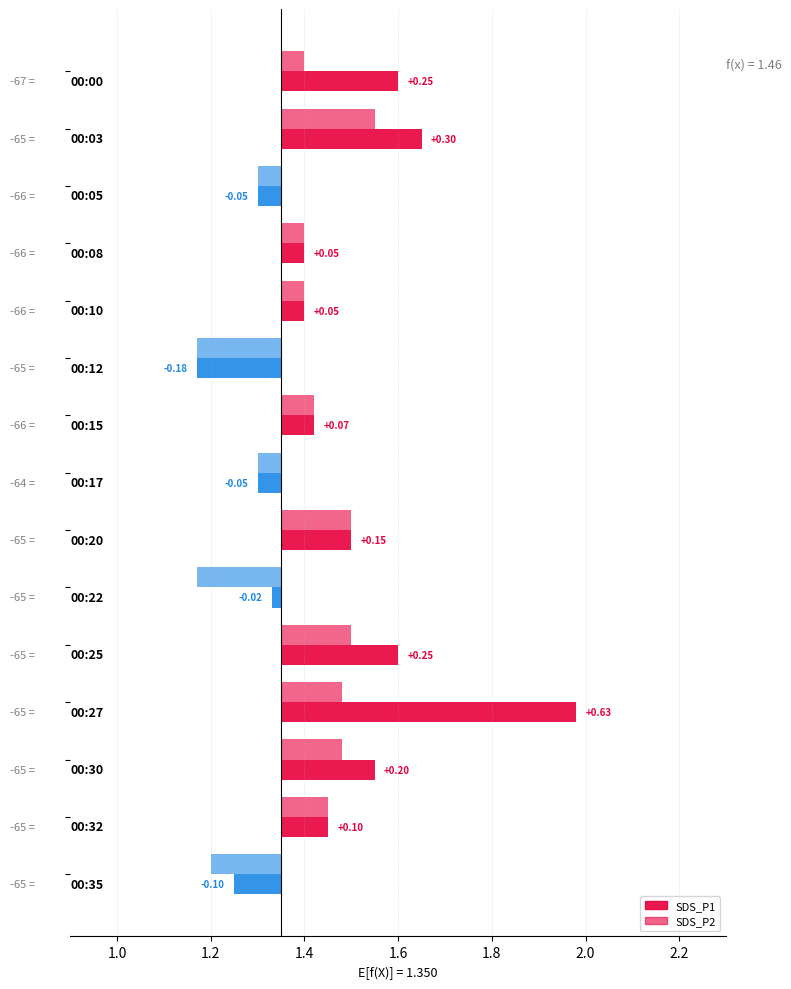

At which category is the sum across all series the highest?

00:27